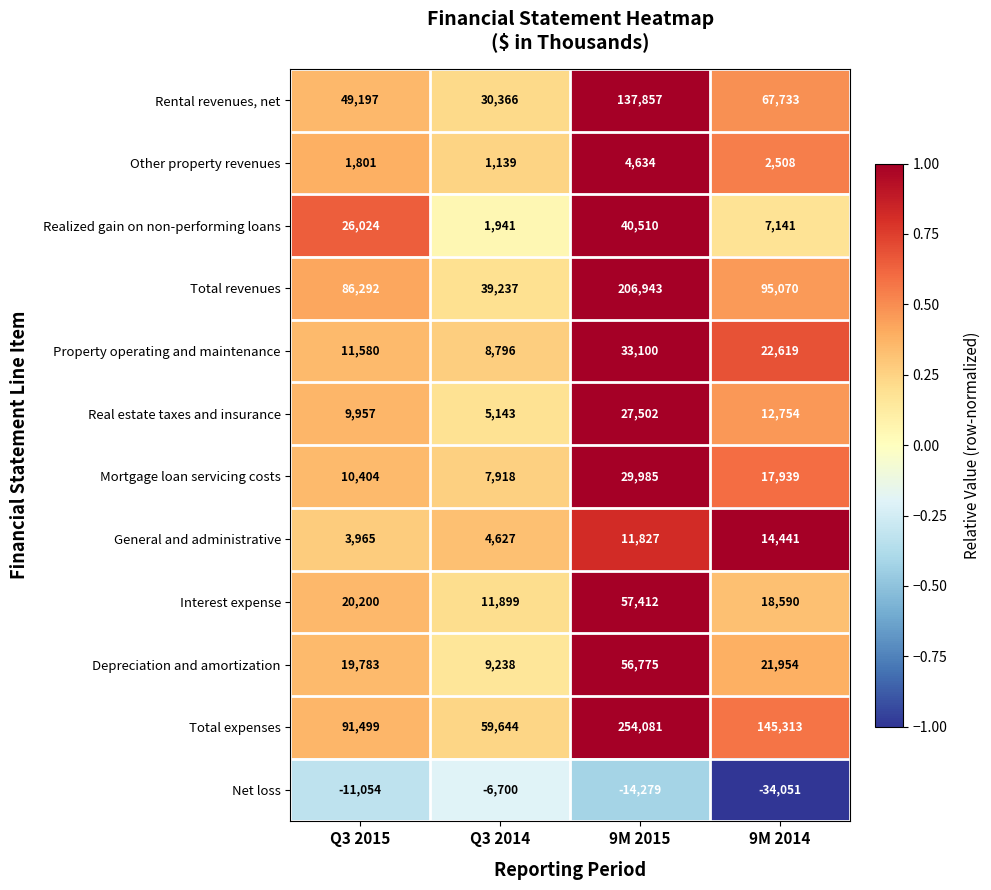

Count the Realized gain on non-performing loans values in the range 7141 to 40510.

3